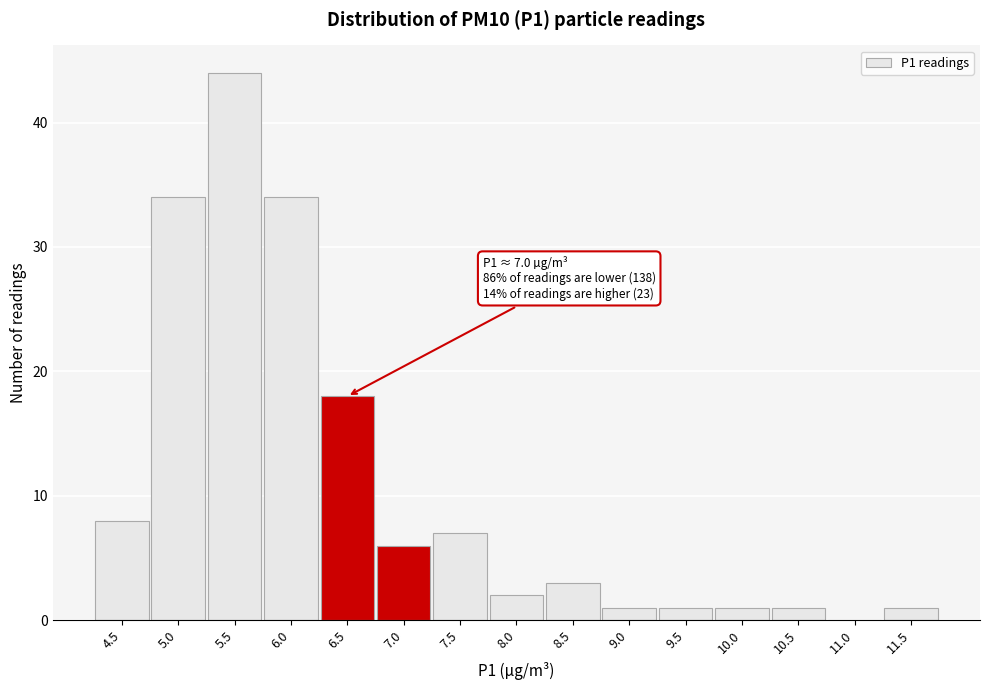

Reading left to right, transcribe all the data shown in this chart.

4.5=8	5.0=34	5.5=44	6.0=34	6.5=18	7.0=6	7.5=7	8.0=2	8.5=3	9.0=1	9.5=1	10.0=1	10.5=1	11.0=0	11.5=1